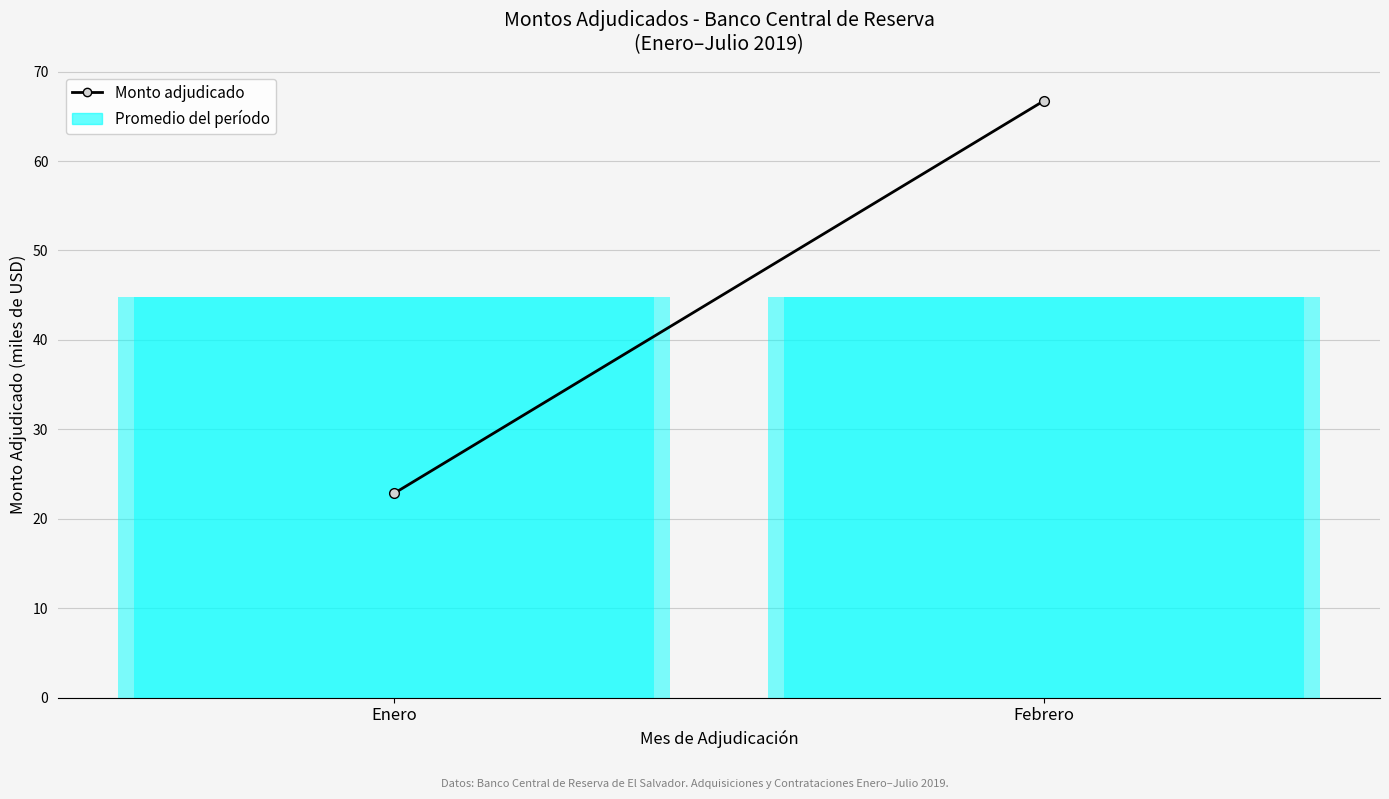

Rank the categories by value from highest to lowest.

Febrero, Enero